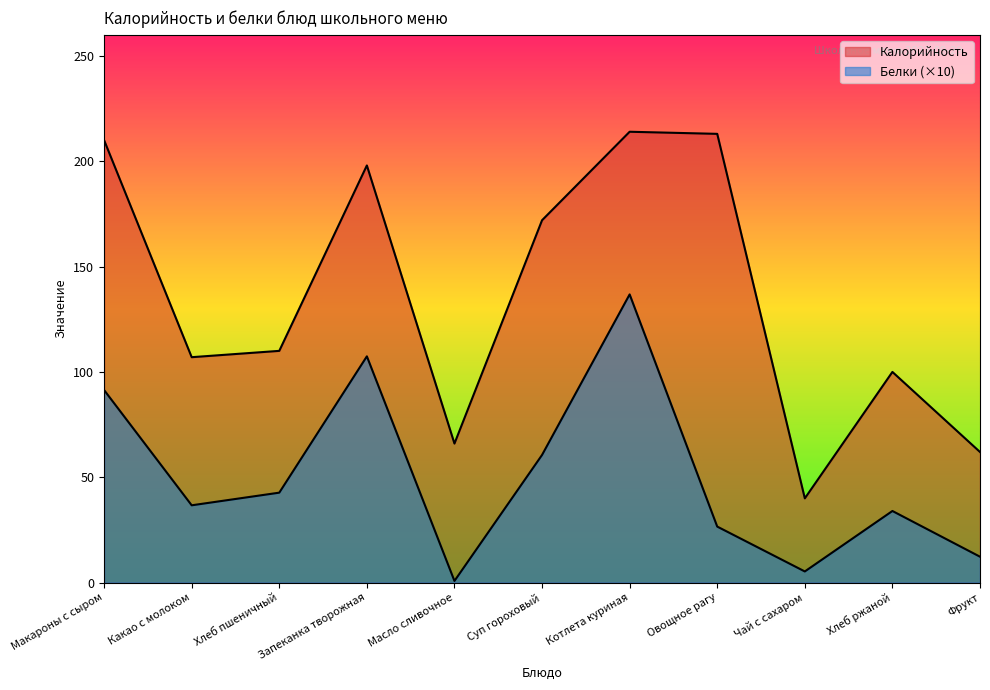

What is the difference between the highest and lowest values at Масло сливочное?

65.2